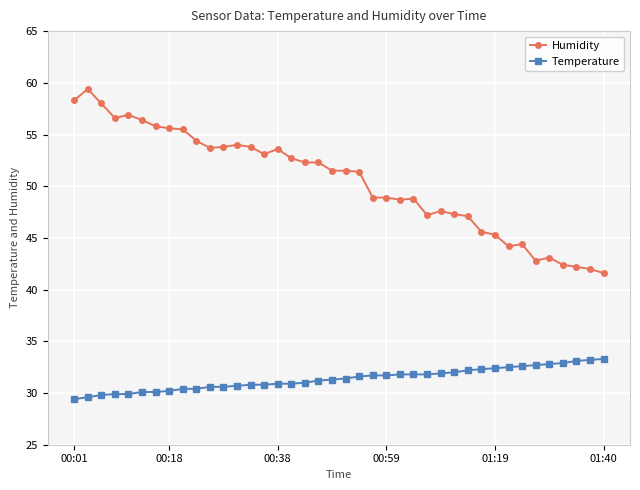

True or false: Temperature and Humidity cross at least once.

False